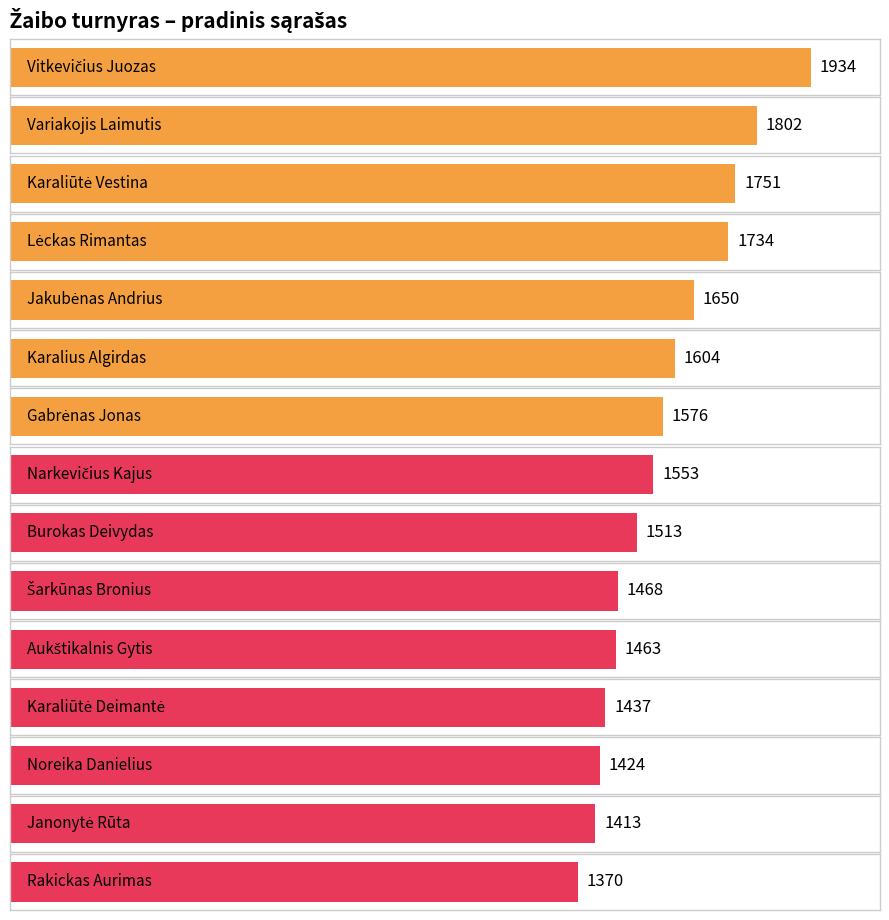

How many values are below 1553?

7